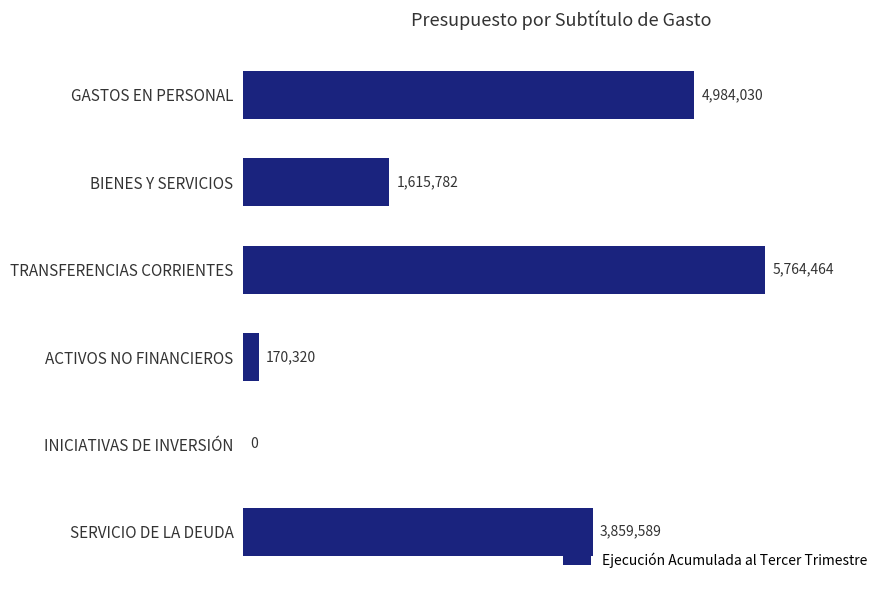

Reading top to bottom, list all the values displayed in this chart.

GASTOS EN PERSONAL=4984030	BIENES Y SERVICIOS=1615782	TRANSFERENCIAS CORRIENTES=5764464	ACTIVOS NO FINANCIEROS=170320	INICIATIVAS DE INVERSIÓN=0	SERVICIO DE LA DEUDA=3859589